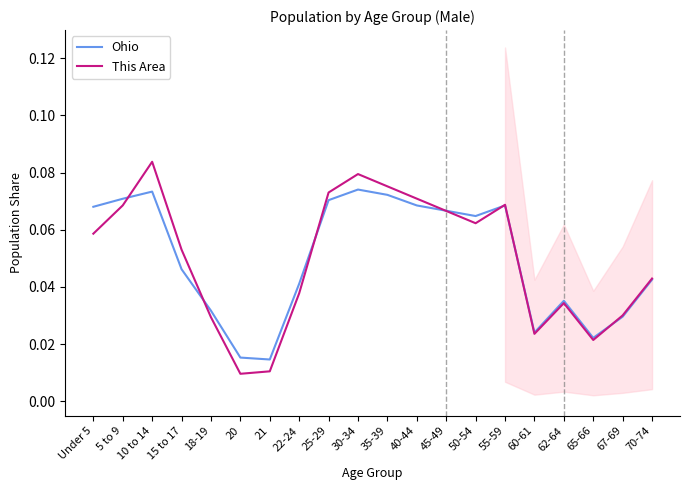

List the labels in order of Ohio value, smallest first.

21, 20, 65-66, 60-61, 67-69, 18-19, 62-64, 22-24, 70-74, 15 to 17, 50-54, 45-49, Under 5, 40-44, 55-59, 25-29, 5 to 9, 35-39, 10 to 14, 30-34